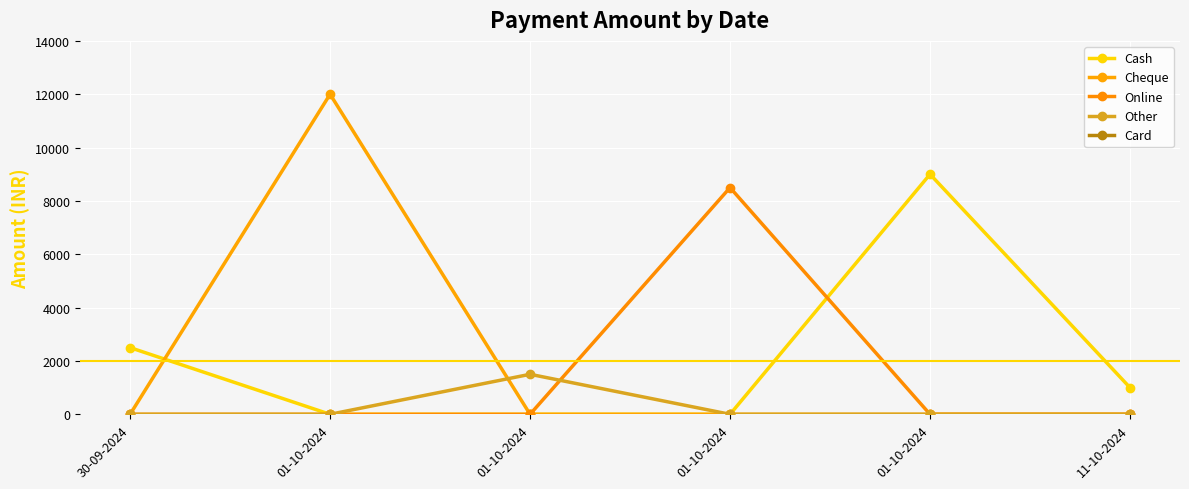

Which series has the widest spread of values?

Cheque